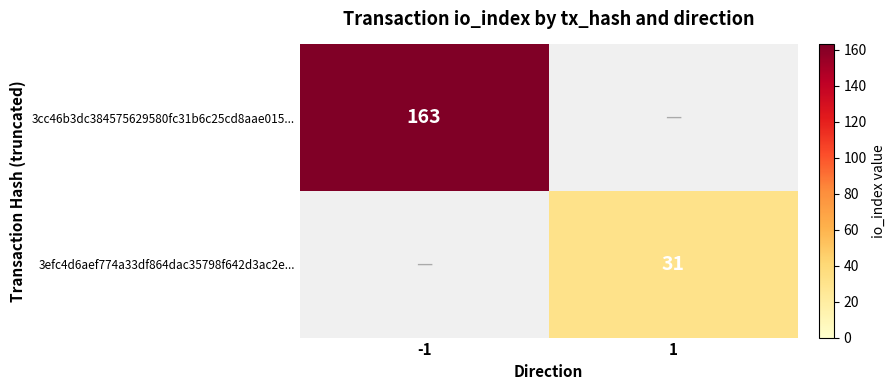

The value of 3cc46b3dc384575629580fc31b6c25cd8aae015... at -1 is 278. True or false?

False